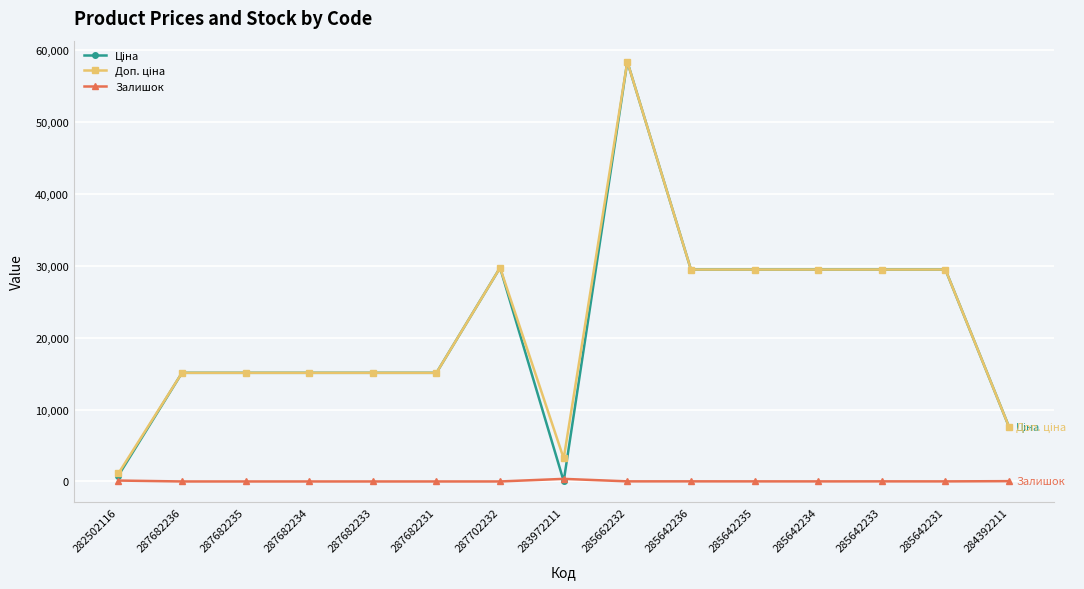

What is the total value across all series at 284392211?

15236.1